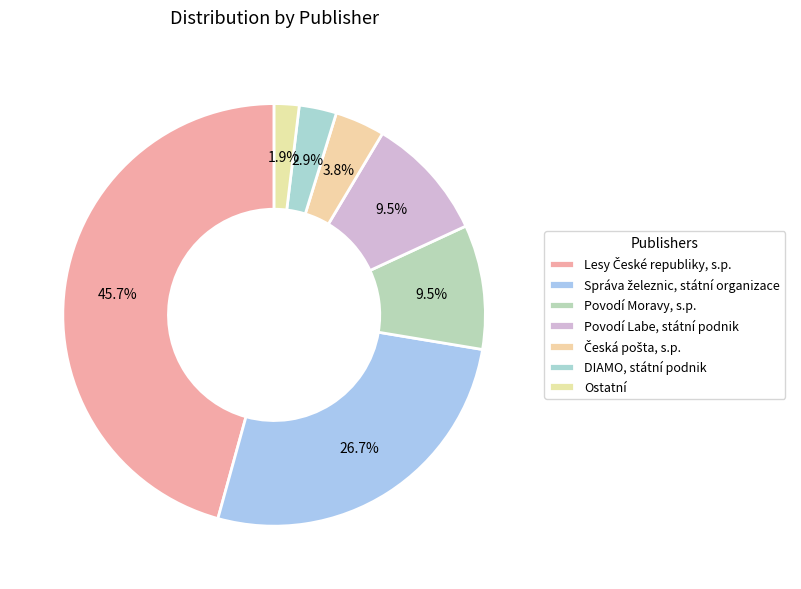

Which category has the biggest portion of the pie?

Lesy České republiky, s.p.